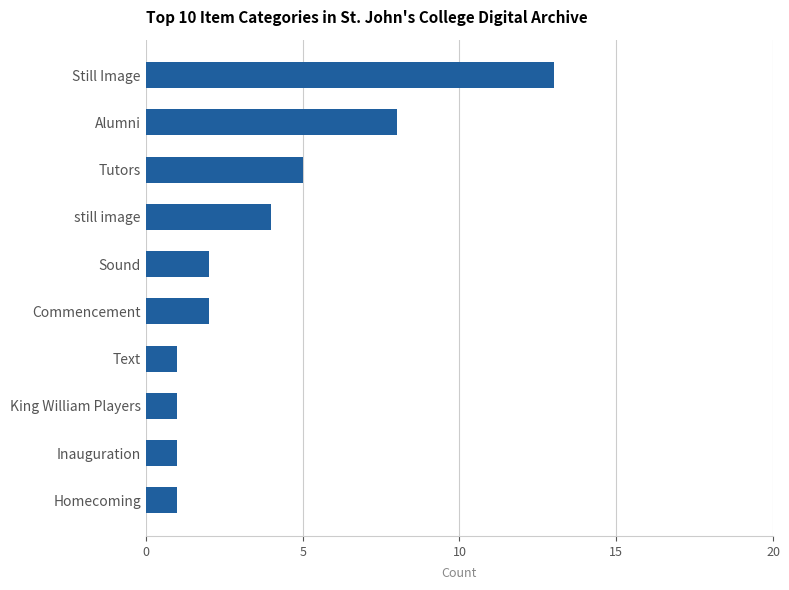

Which category has the highest value across all series?

Still Image